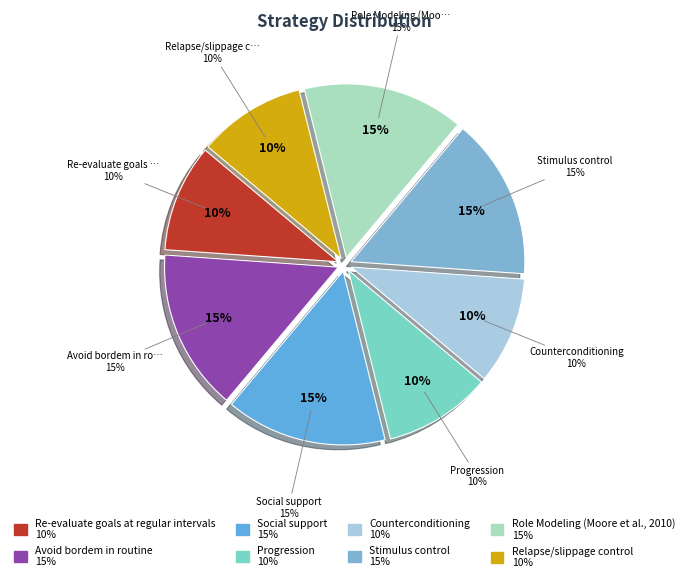

How many slices are in this pie chart?

8